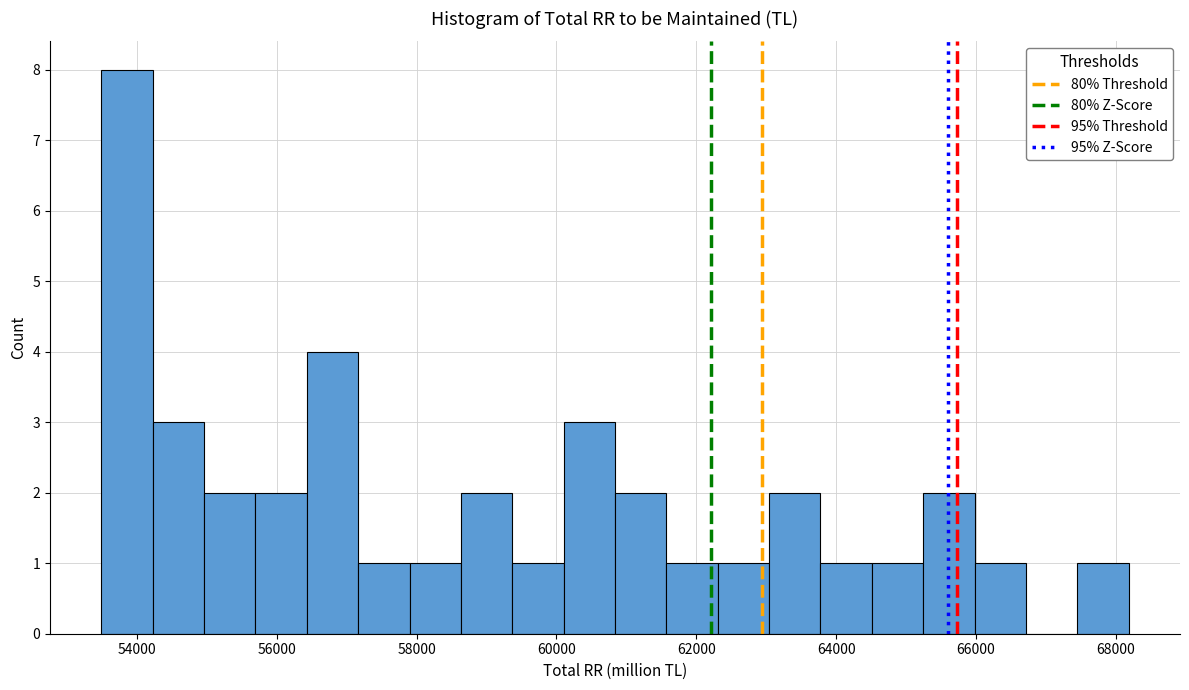

Around what value on the x-axis is the tallest bar? Give the approximate position of its centre, as read against the axis.

53800